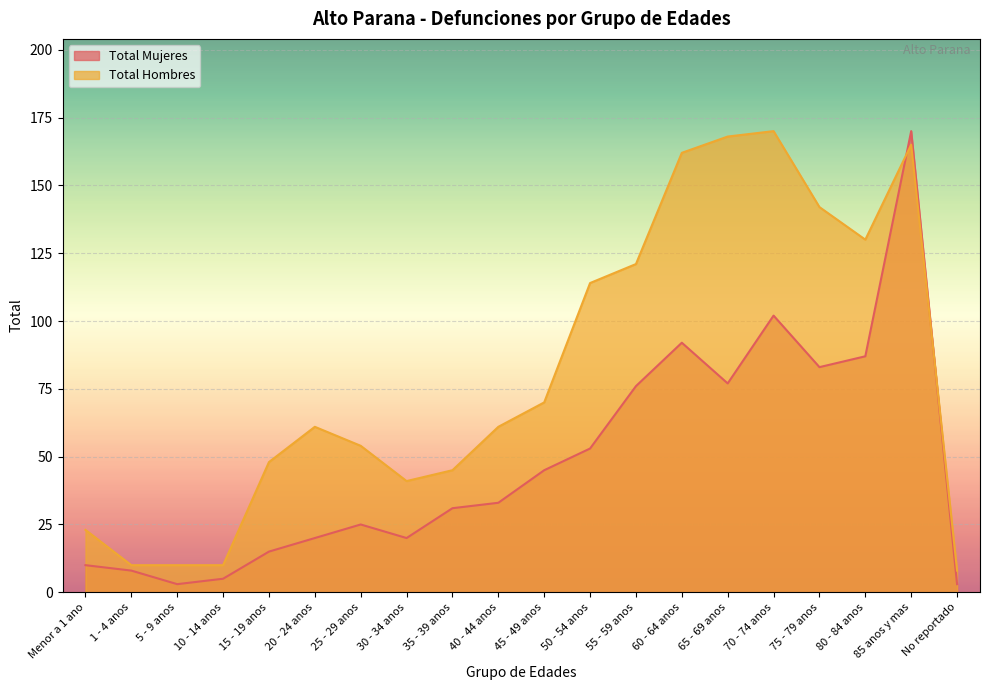

Count the number of categories in the chart.

20